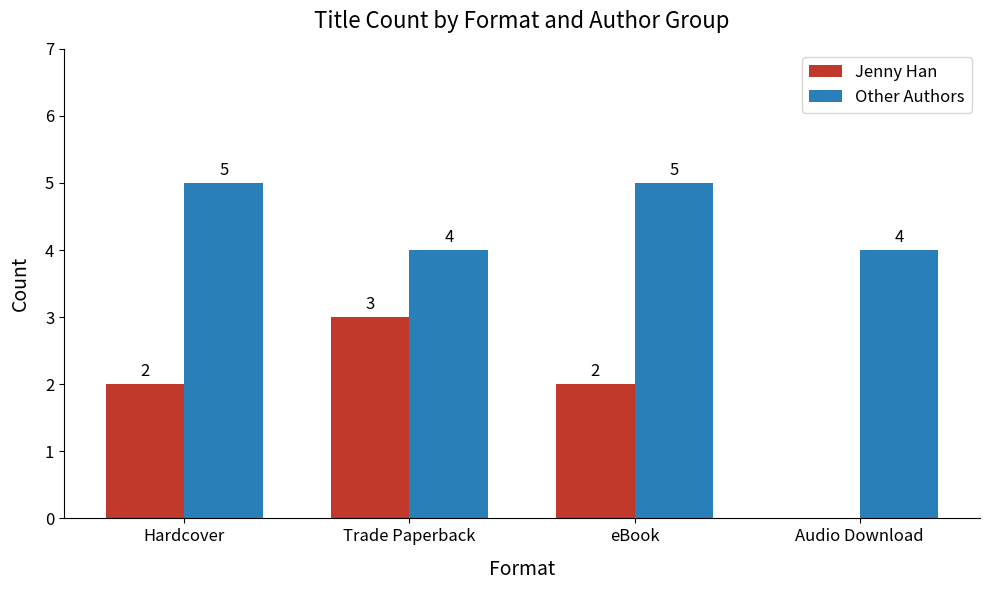

What is the sum of the Jenny Han values at eBook and Audio Download?

2